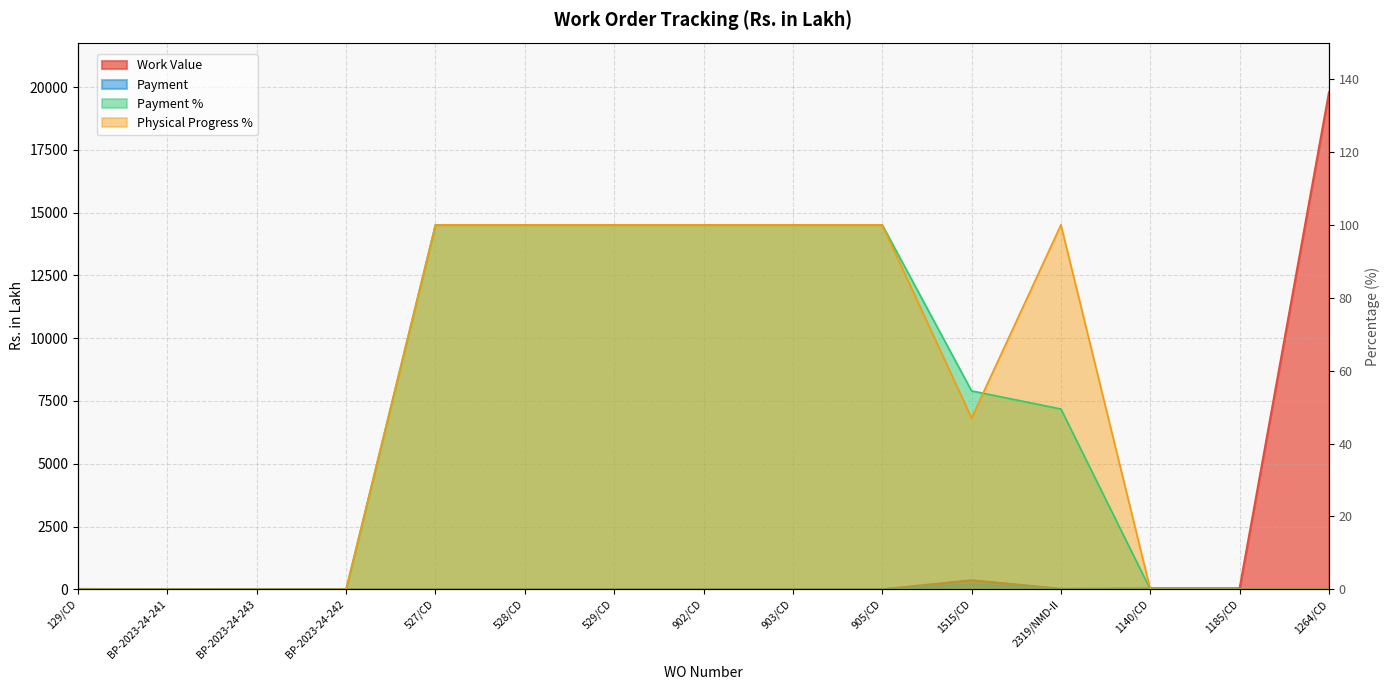

Reading right to left, list all the values displayed in this chart.

Work Value: 1264/CD=19789.3	1185/CD=38.9	1140/CD=38.9	2319/NMD-II=21.5	1515/CD=360.6	905/CD=1.0	903/CD=1.0	902/CD=1.0	529/CD=1.0	528/CD=1.0	527/CD=1.0	BP-2023-24-242=5.9	BP-2023-24-243=7.9	BP-2023-24-241=1.1	129/CD=15.1
Payment: 1264/CD=0.0	1185/CD=0.0	1140/CD=0.0	2319/NMD-II=10.6	1515/CD=196.3	905/CD=1.0	903/CD=1.0	902/CD=1.0	529/CD=1.0	528/CD=1.0	527/CD=1.0	BP-2023-24-242=0.0	BP-2023-24-243=0.0	BP-2023-24-241=0.0	129/CD=0.0
Payment %: 1264/CD=0.0	1185/CD=0.0	1140/CD=0.0	2319/NMD-II=49.5	1515/CD=54.4	905/CD=100.0	903/CD=100.0	902/CD=100.0	529/CD=100.0	528/CD=100.0	527/CD=100.0	BP-2023-24-242=0.0	BP-2023-24-243=0.0	BP-2023-24-241=0.0	129/CD=0.0
Physical Progress %: 1264/CD=0.0	1185/CD=0.0	1140/CD=0.0	2319/NMD-II=100.0	1515/CD=47.0	905/CD=100.0	903/CD=100.0	902/CD=100.0	529/CD=100.0	528/CD=100.0	527/CD=100.0	BP-2023-24-242=0.0	BP-2023-24-243=0.0	BP-2023-24-241=0.0	129/CD=0.0